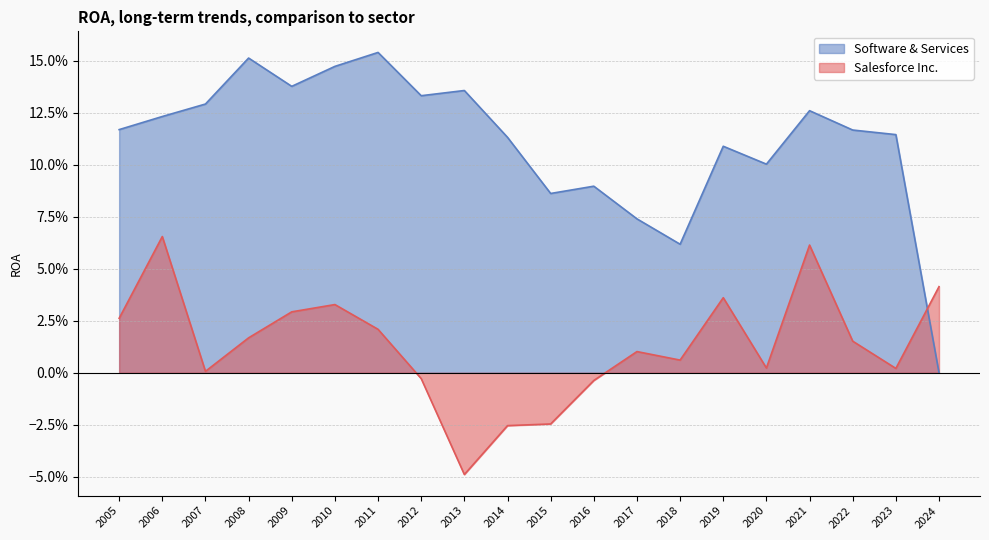

At which label is Software & Services closest to 0?

2024